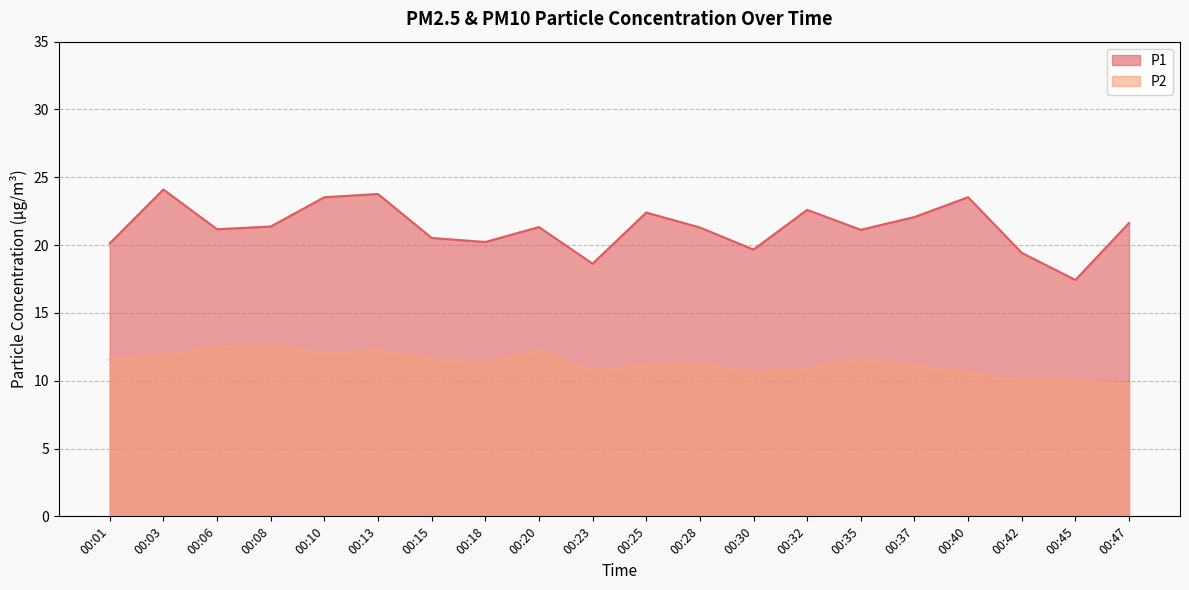

Which category has the highest value in the P2 series?

00:08